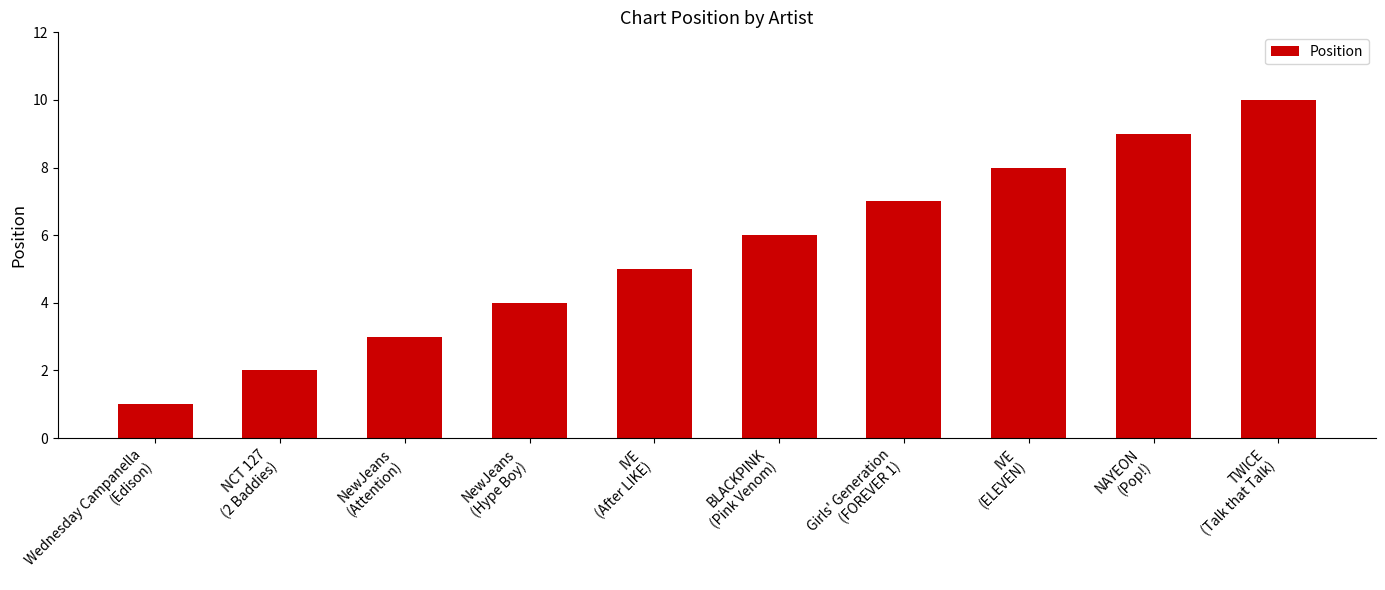

Which label corresponds to the smallest value in the chart?

Wednesday Campanella
(Edison)